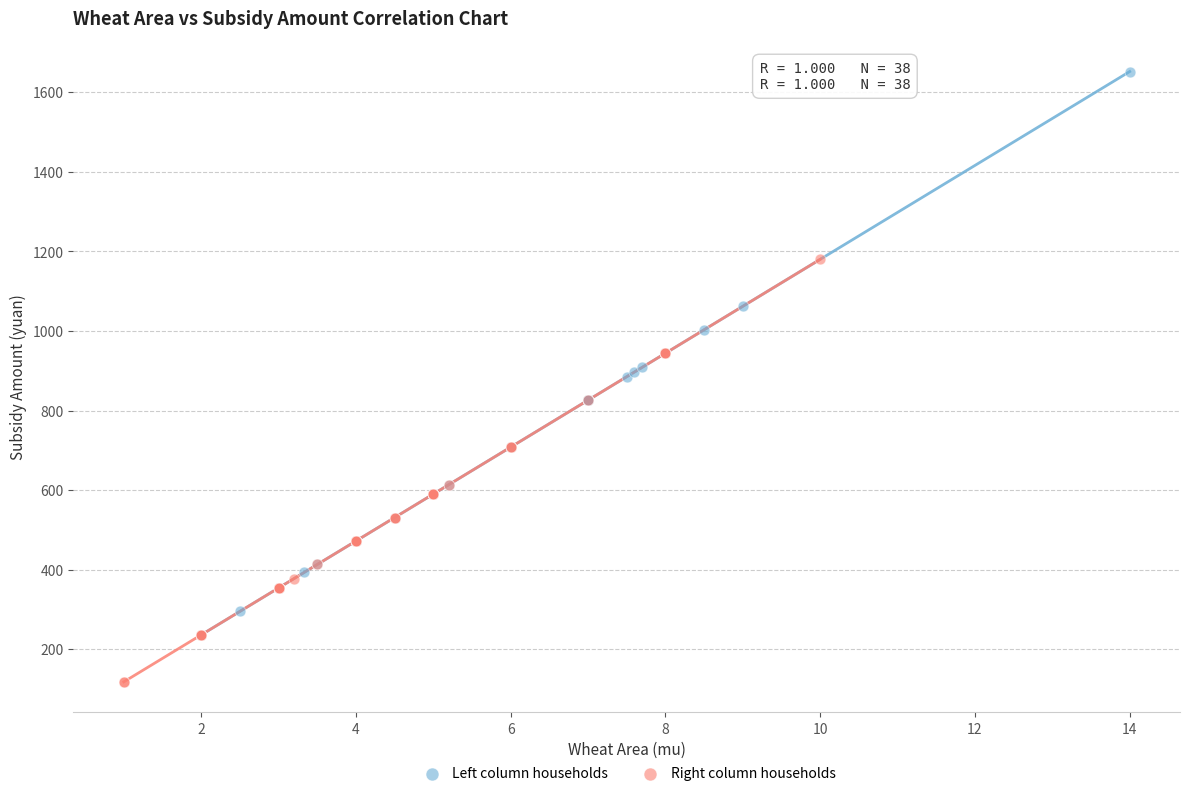

Which series contains the lowest Y value?

Right column households